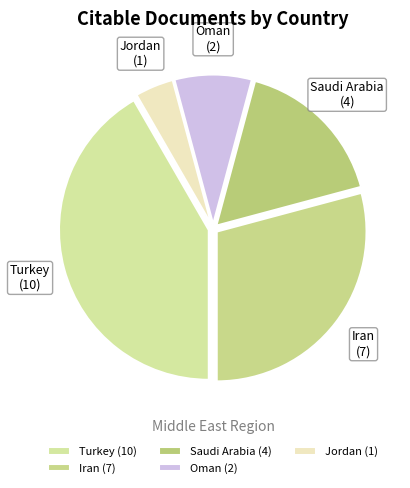

What is the ratio of the value at Turkey to the value at Iran?

1.4